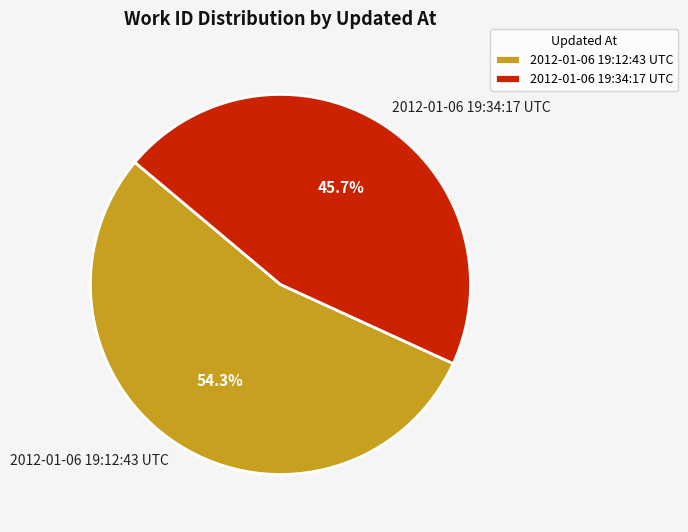

How many segments does this pie chart have?

2